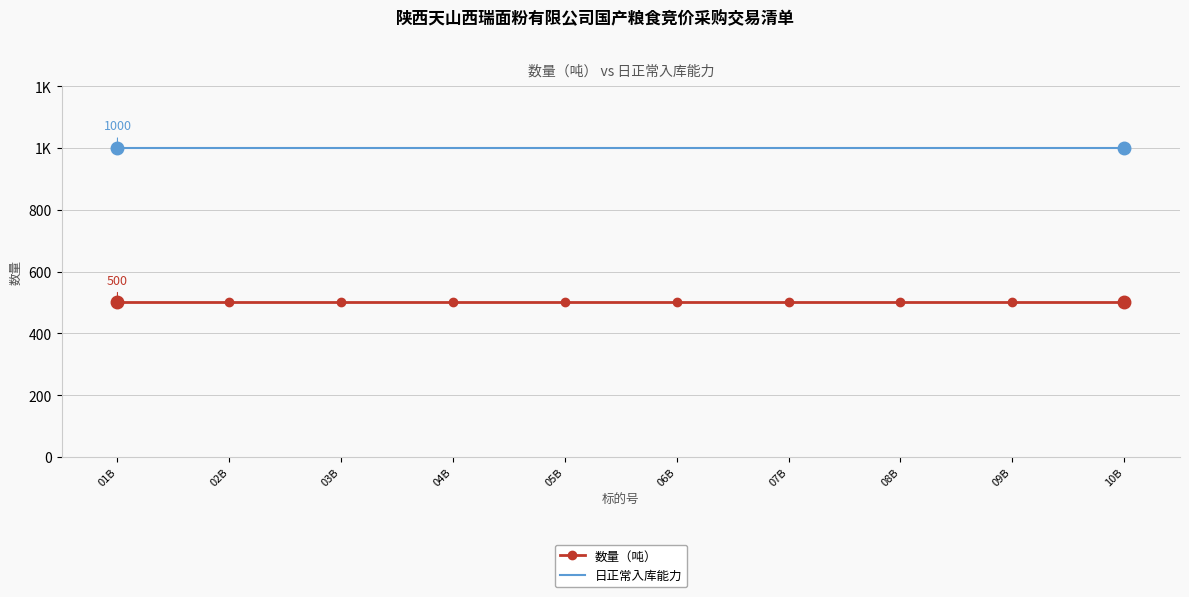

What are all the series names shown in the legend?

数量（吨）, 日正常入库能力